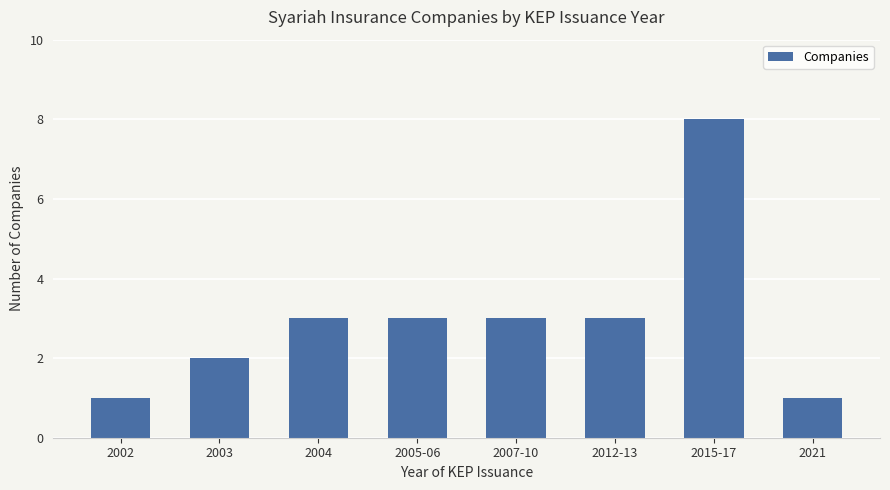

Reading right to left, extract all data points from this chart.

1	8	3	3	3	3	2	1